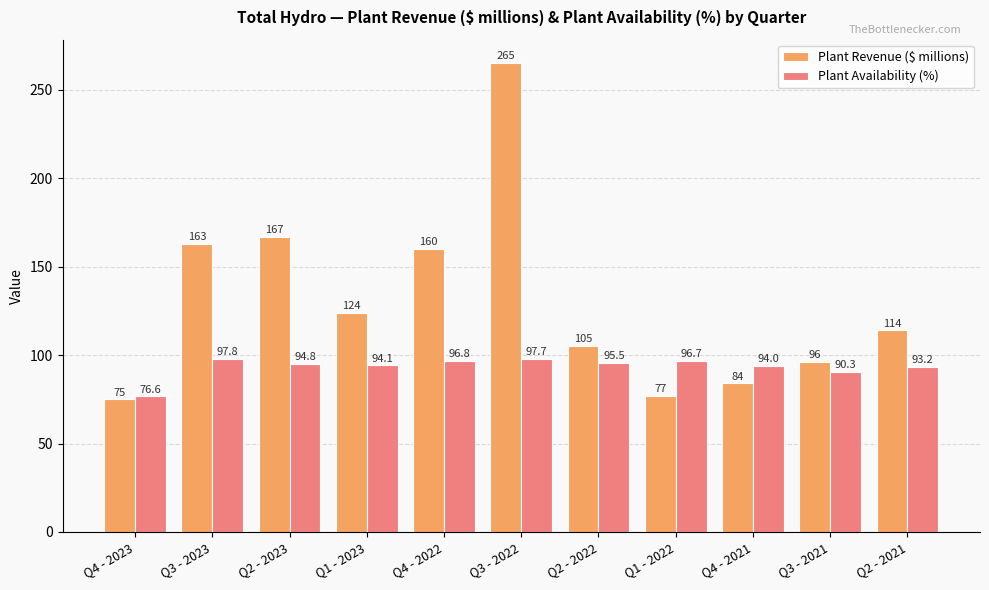

What is the difference between the Plant Availability (%) values at Q4 - 2021 and Q2 - 2023?

0.8